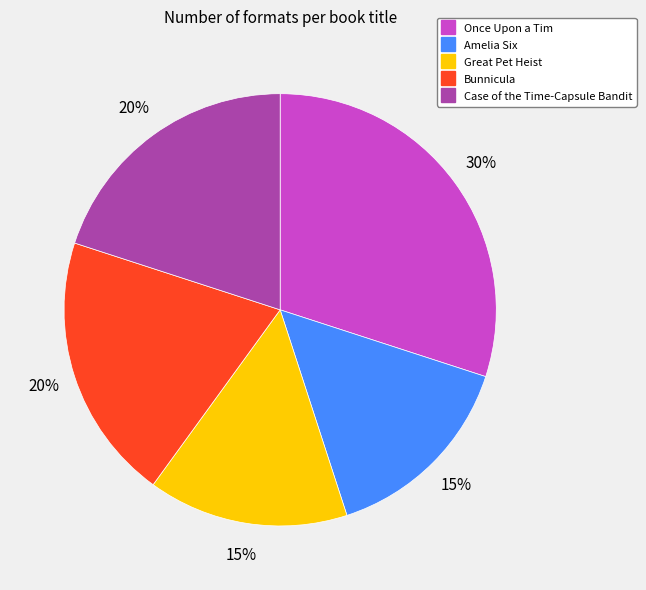

Is it true that Bunnicula is 34% of the pie?

False